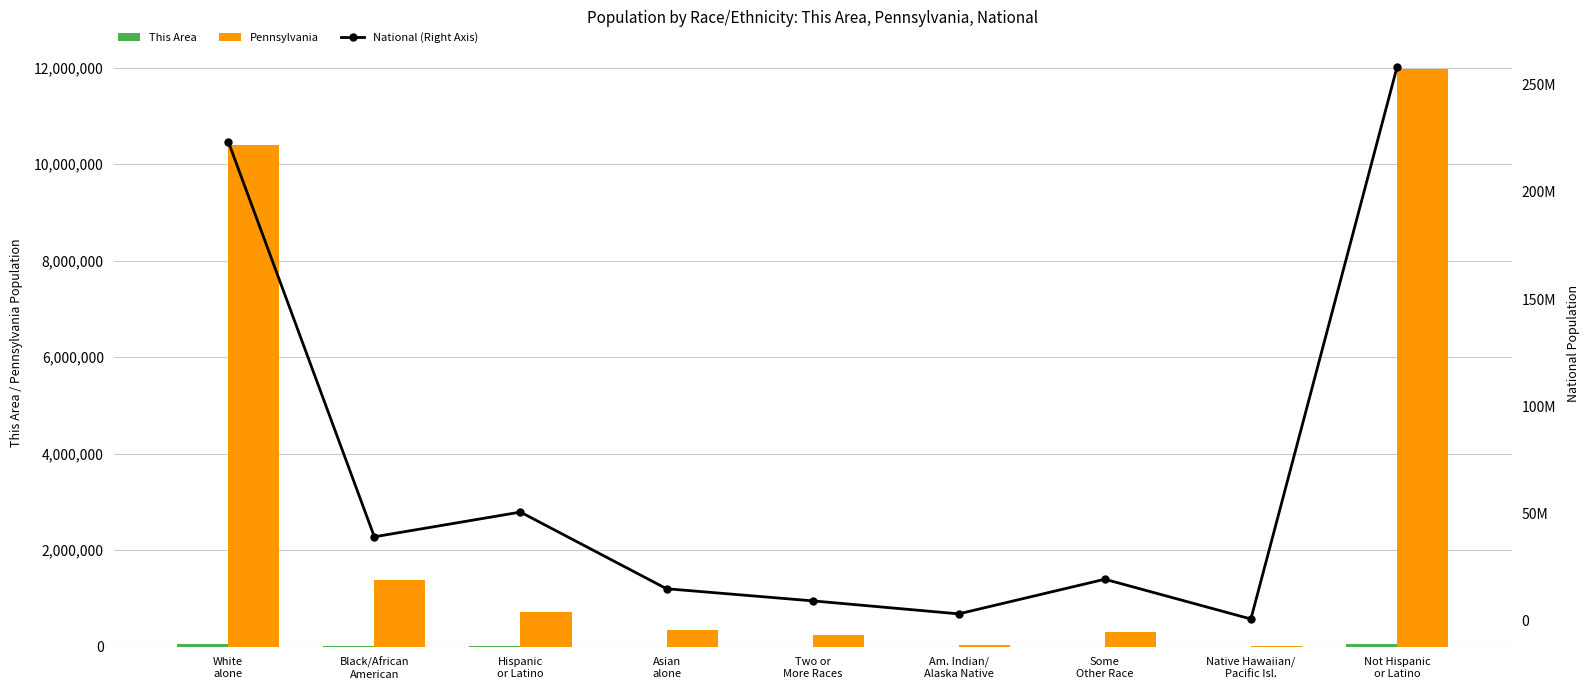

What is the value of the National (Right Axis) bar at the 7th from the left?

19107368